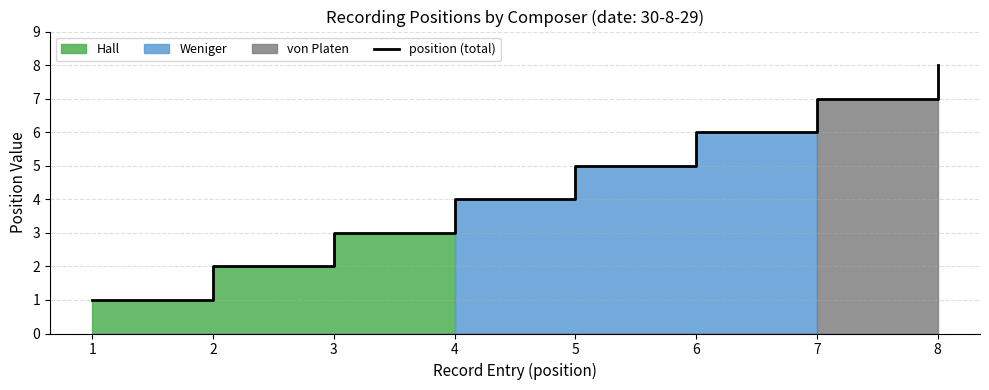

True or false: the data has more than 2 interior local peaks.

False